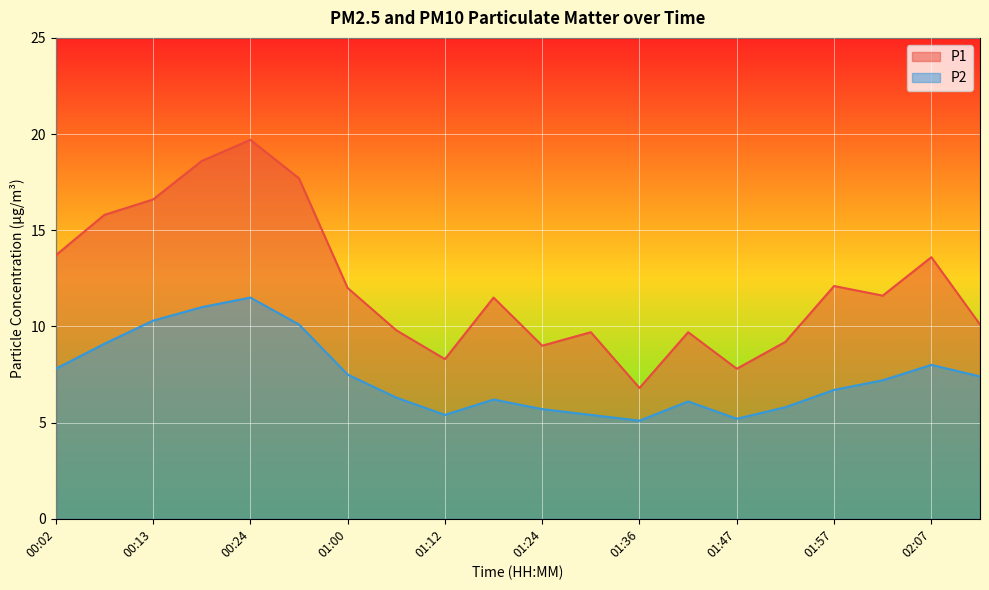

True or false: P1 and P2 intersect in this chart.

False